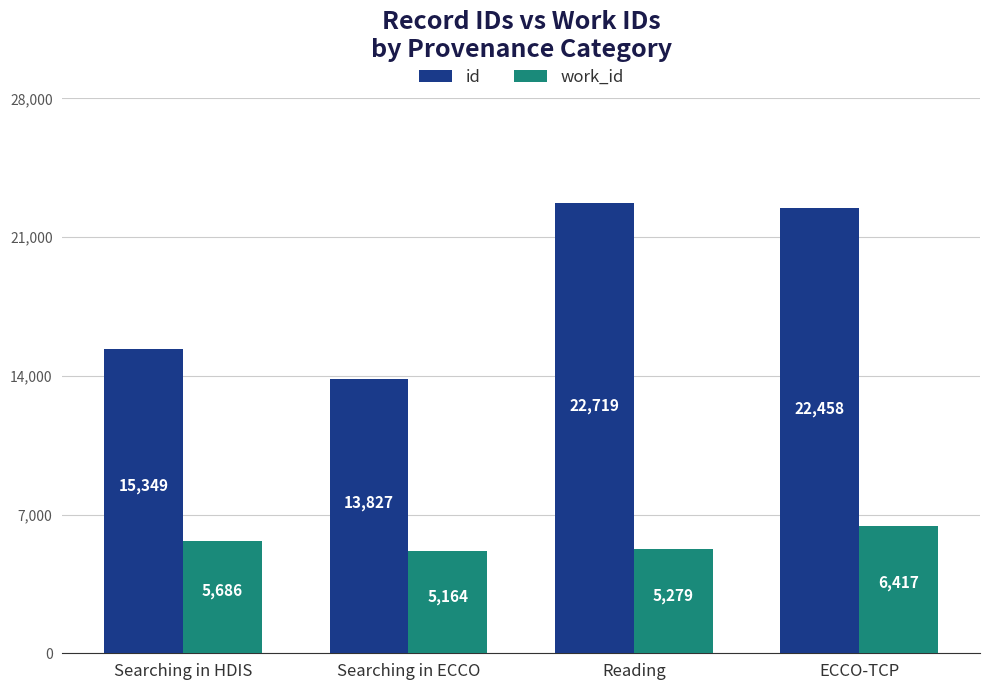

The value of work_id at Searching in ECCO is 2554. True or false?

False